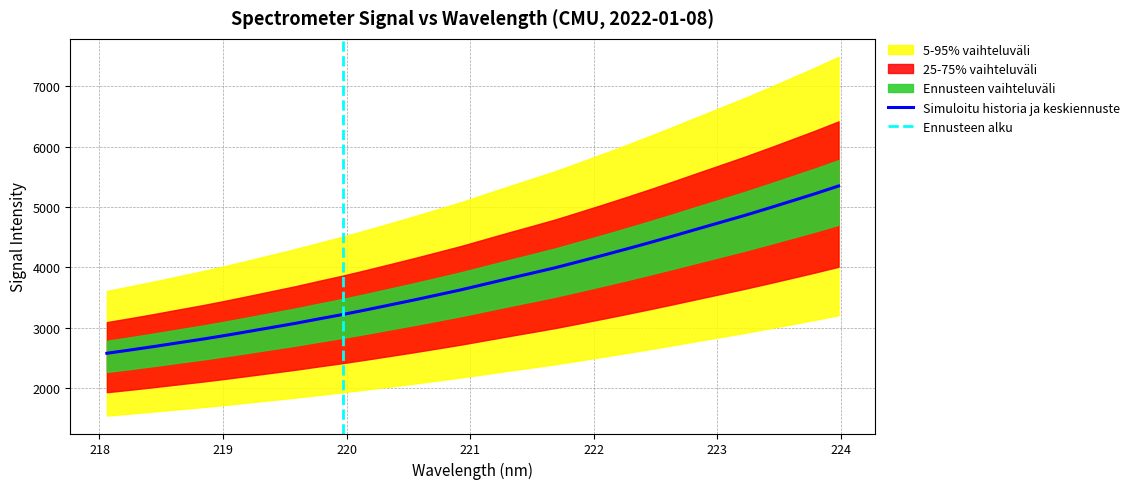

What is the minimum value for Simuloitu historia ja keskiennuste?

2578.0